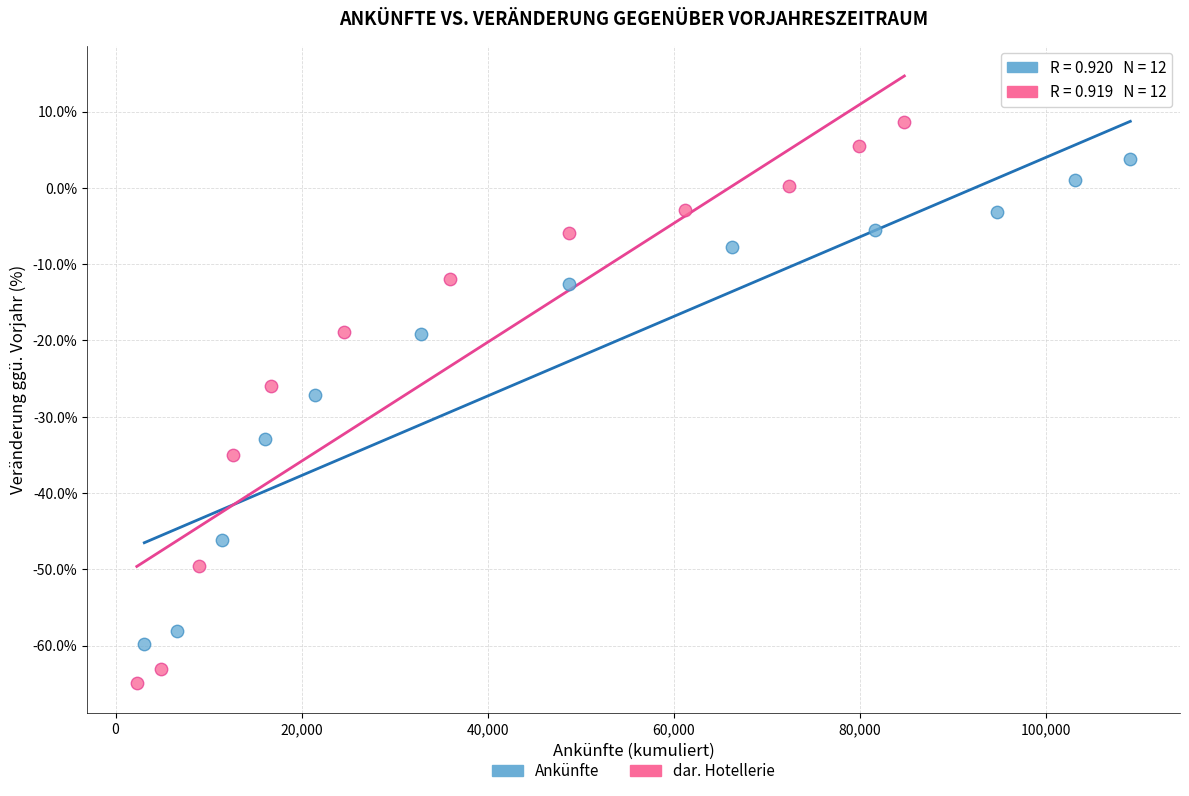

Which series contains the lowest Y value?

dar. Hotellerie